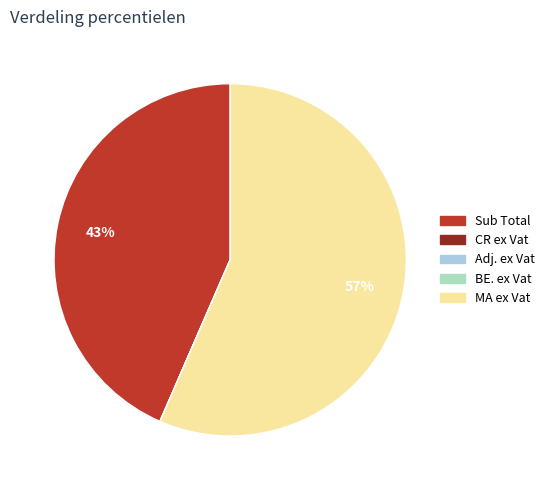

To the nearest percent, what is the average slice percentage?

20%